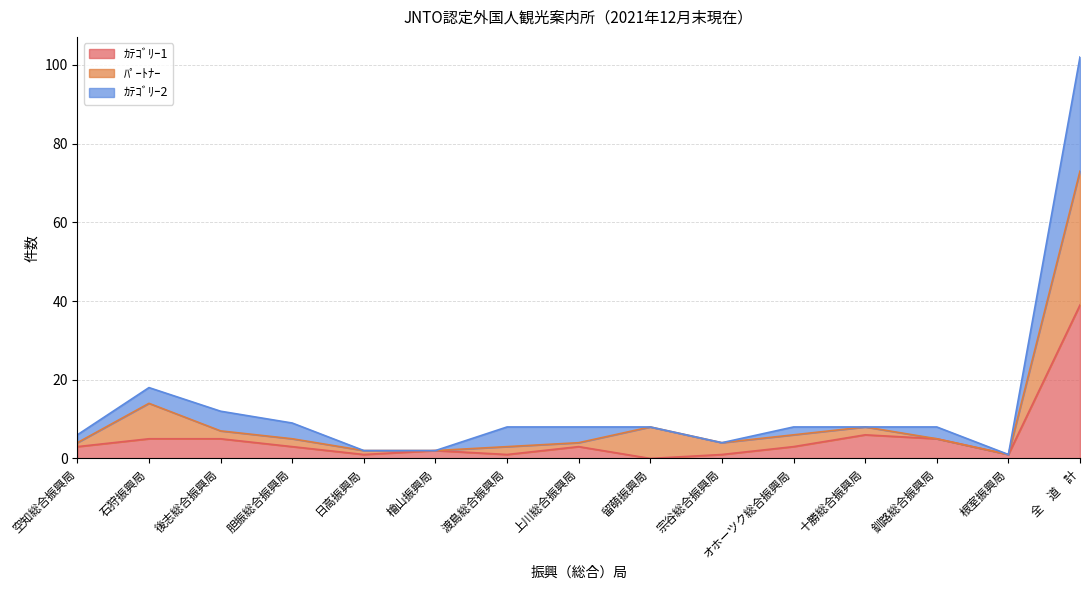

What is the label of the 13th point from the left?

釧路総合振興局